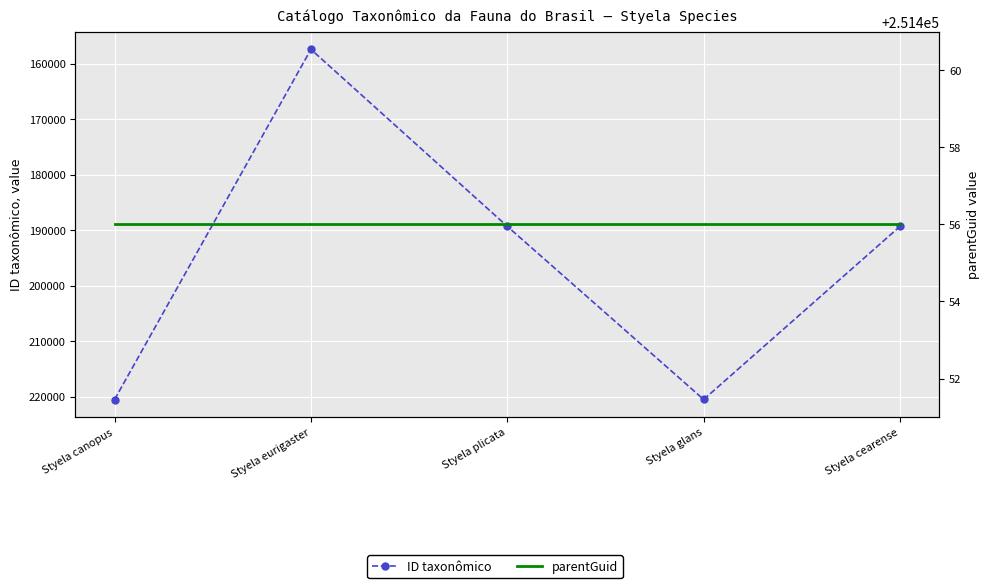

What position from the right is Styela plicata?

3